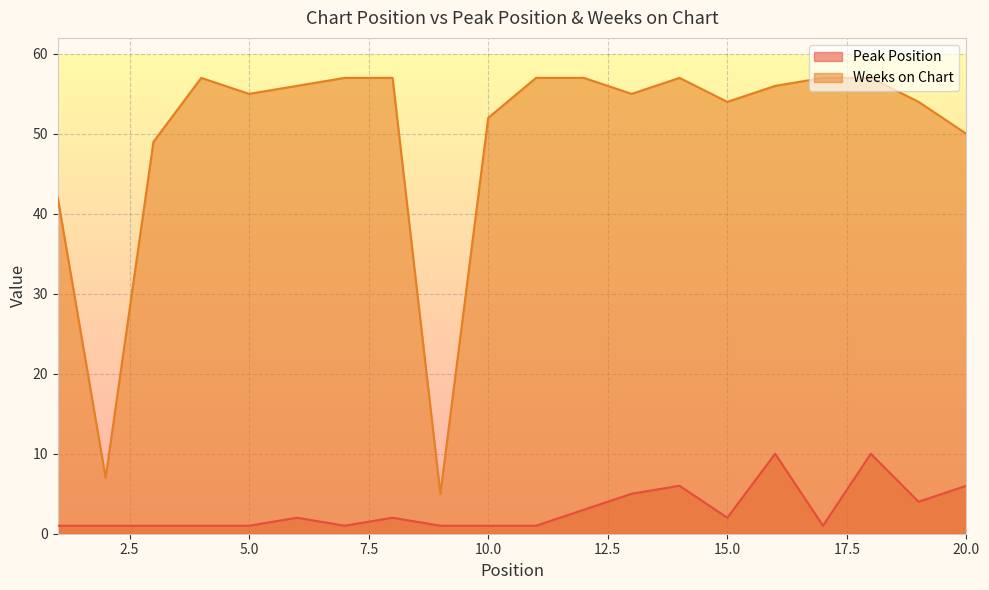

Count the number of categories in the chart.

20